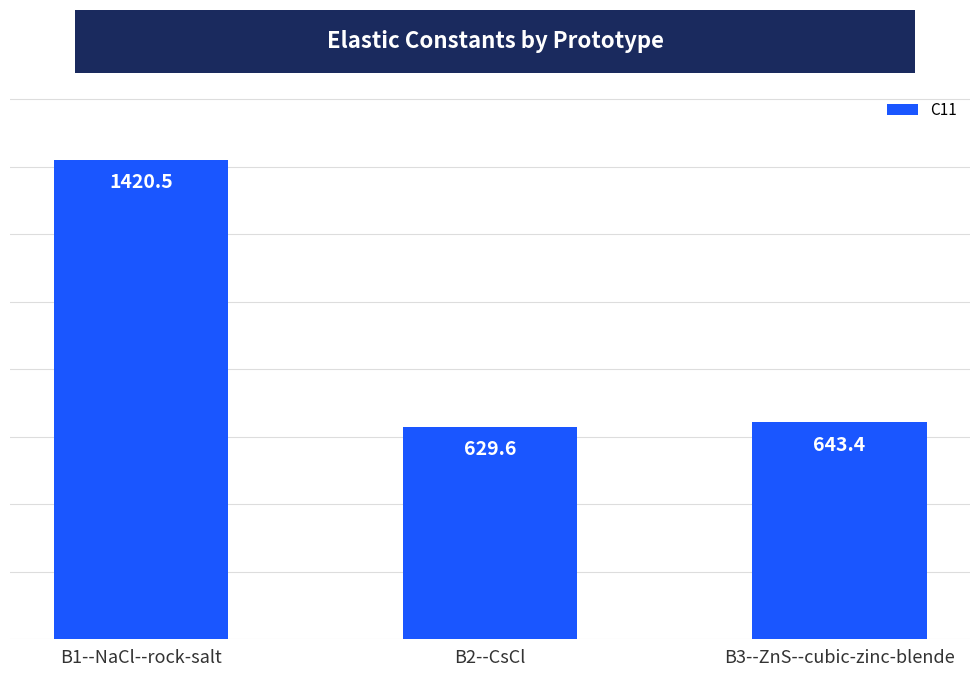

What is the label of the 2nd bar from the right?

B2--CsCl